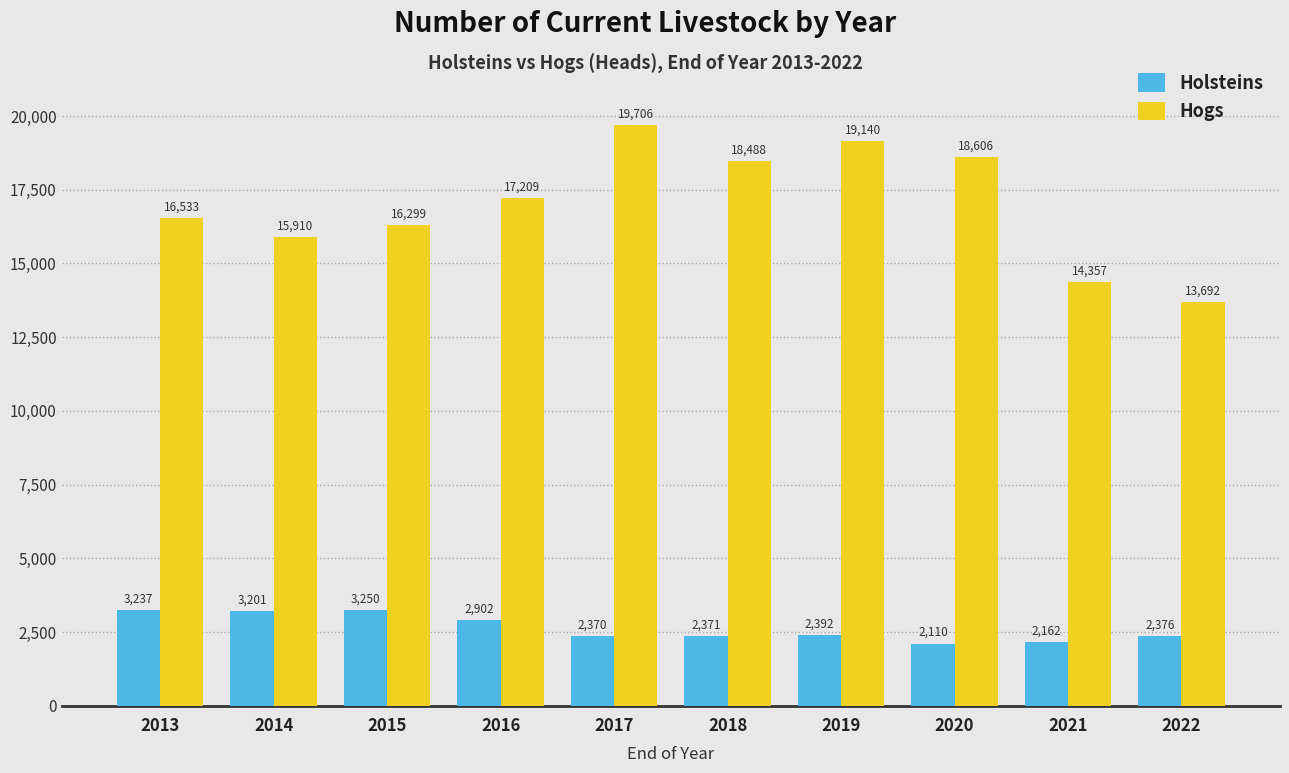

What is the difference between the maximum and minimum values in the Holsteins series?

1140